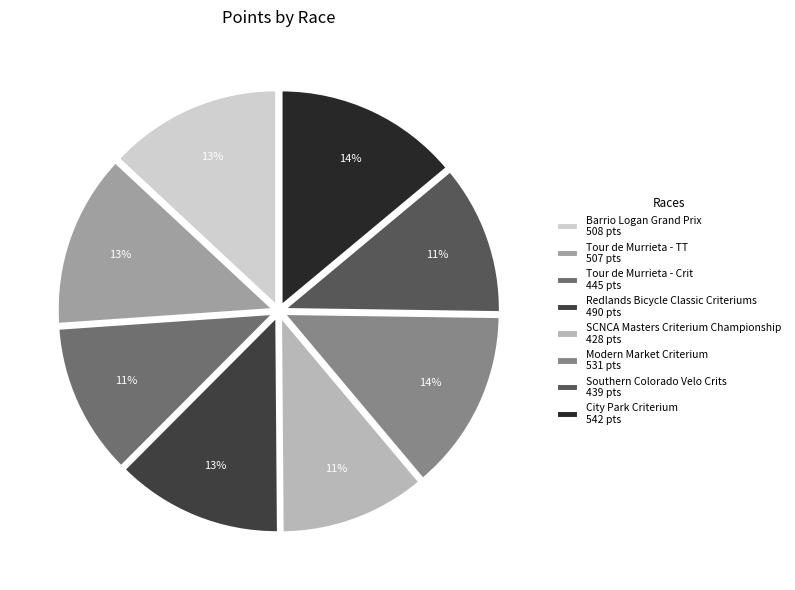

Between Modern Market Criterium 531 pts and Redlands Bicycle Classic Criteriums 490 pts, which is larger?

Modern Market Criterium 531 pts